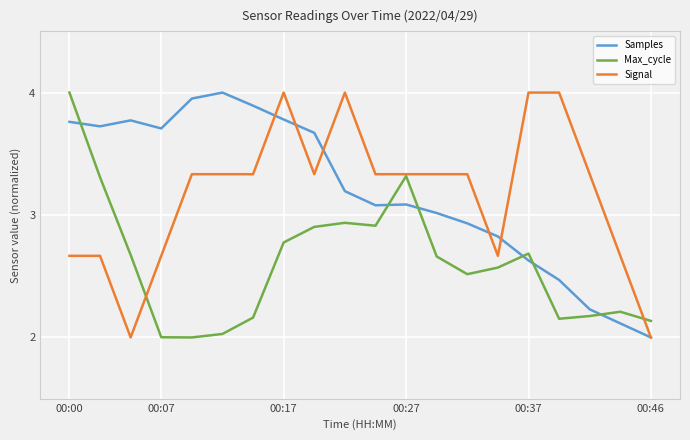

True or false: Samples and Signal cross at least once.

True